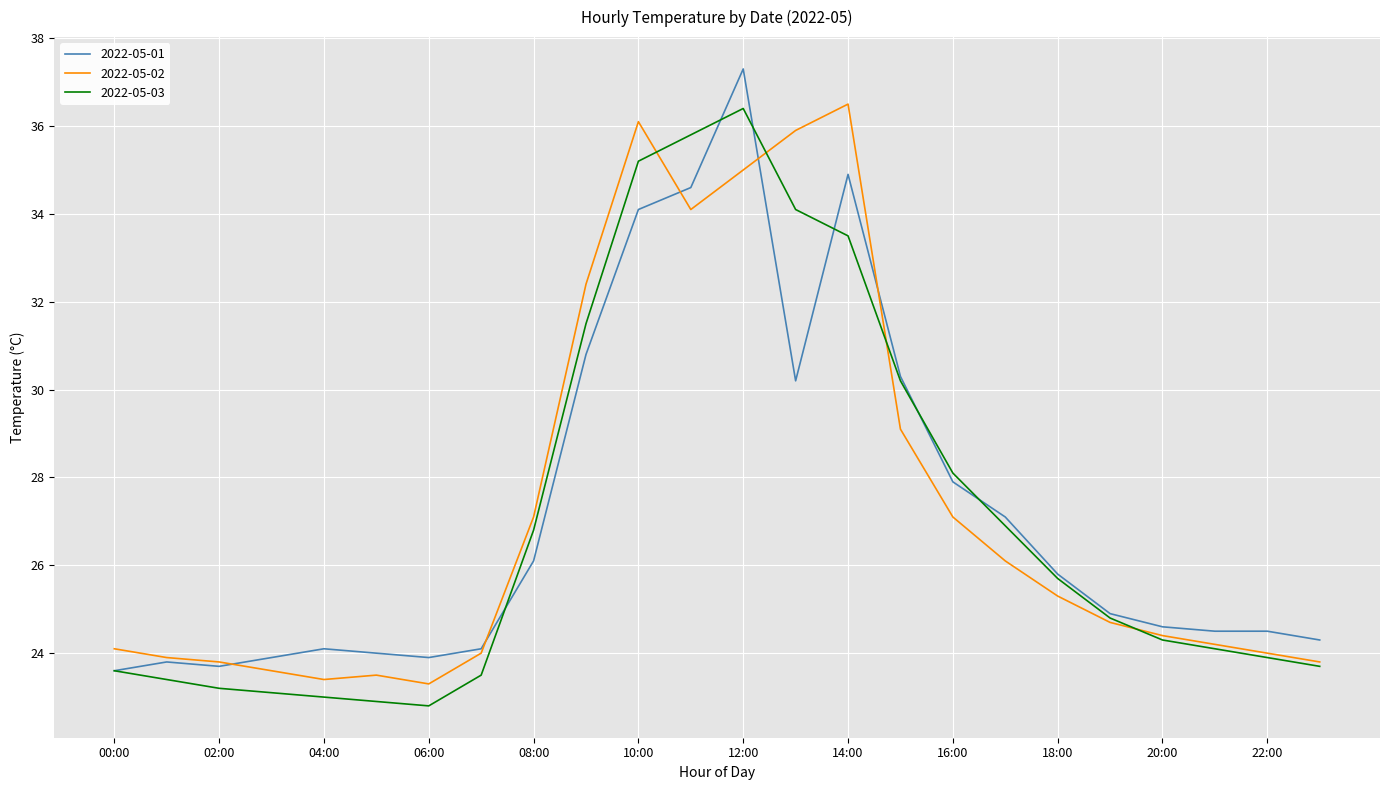

What is the smallest value displayed?

22.8